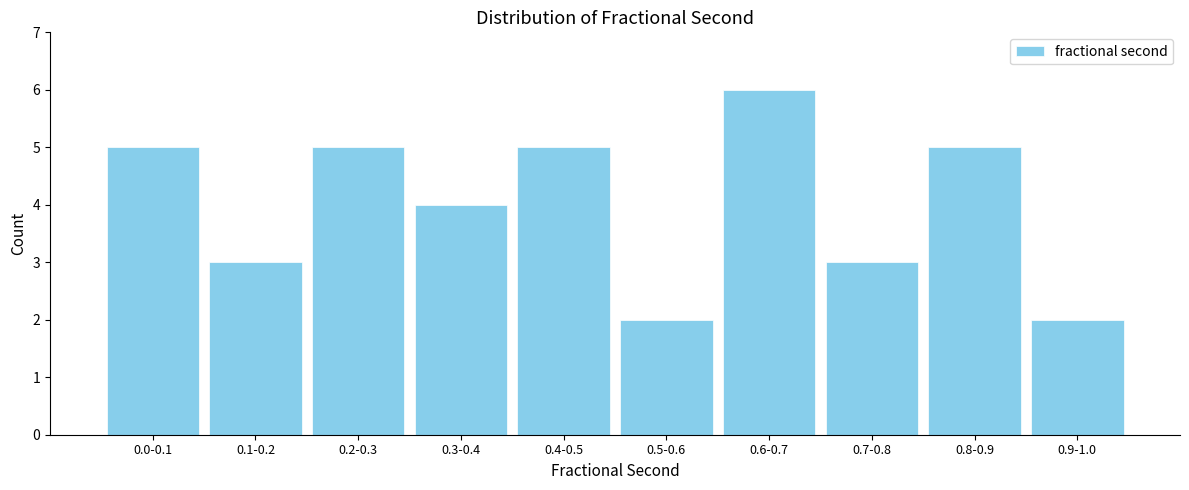

Reading left to right, extract all data points from this chart.

5	3	5	4	5	2	6	3	5	2